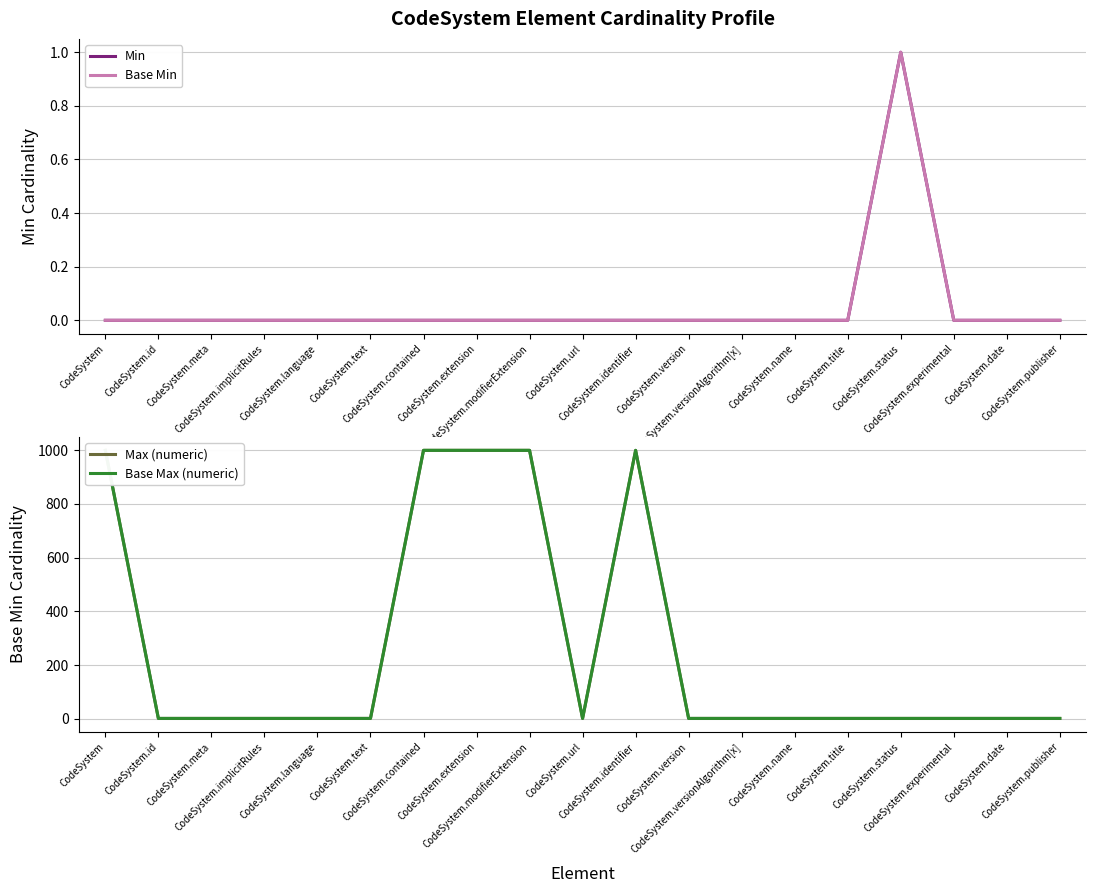

Rank the categories by Min value from highest to lowest.

CodeSystem.status, CodeSystem, CodeSystem.id, CodeSystem.meta, CodeSystem.implicitRules, CodeSystem.language, CodeSystem.text, CodeSystem.contained, CodeSystem.extension, CodeSystem.modifierExtension, CodeSystem.url, CodeSystem.identifier, CodeSystem.version, CodeSystem.versionAlgorithm[x], CodeSystem.name, CodeSystem.title, CodeSystem.experimental, CodeSystem.date, CodeSystem.publisher